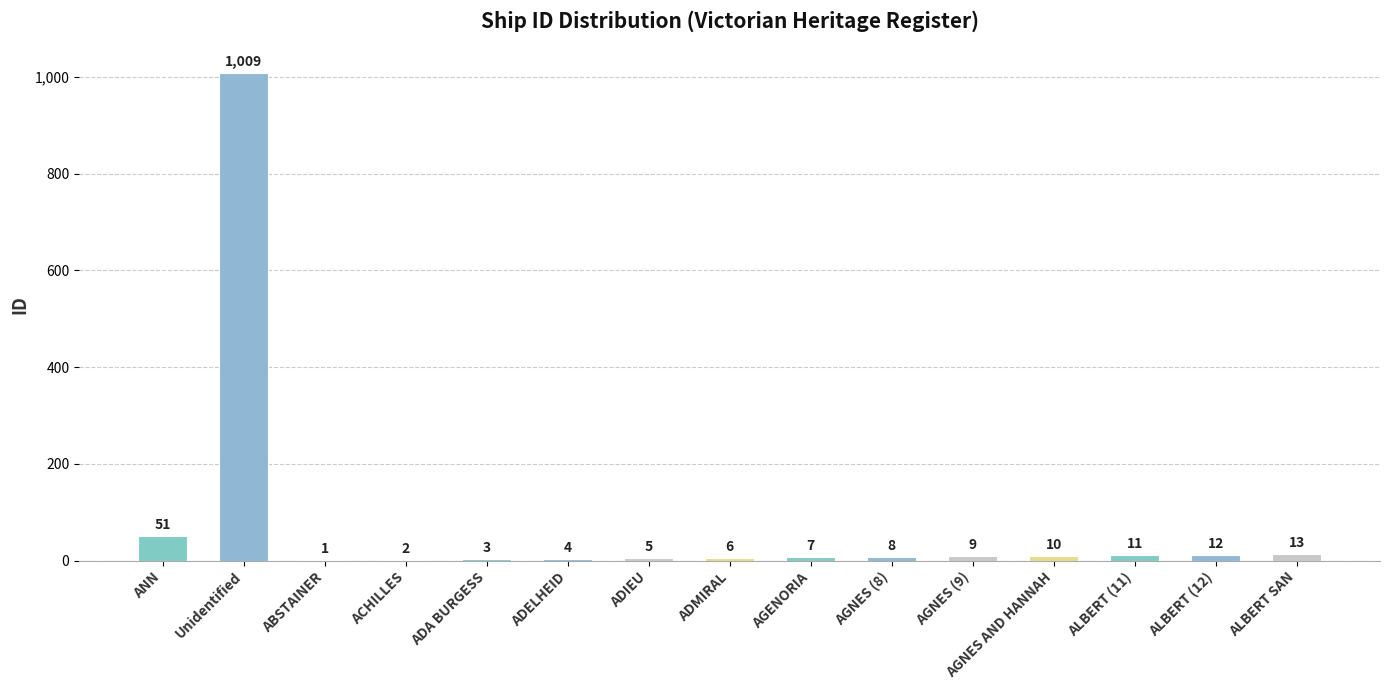

What is the ratio of the value at AGNES (8) to the value at ADIEU?

1.6